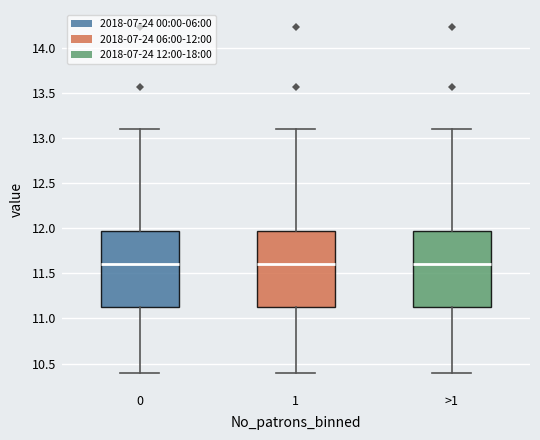

Reading left to right, transcribe this box plot: for each box, give where its median line is, the range the box spans, and where its two whiskers end, as read against the y-axis. The values are not printed on the chart, so give them approximately, as read against the axis.

0: median 11.60, box 11.10 to 11.95, whiskers 10.40 to 13.10
1: median 11.60, box 11.10 to 11.95, whiskers 10.40 to 13.10
>1: median 11.60, box 11.10 to 11.95, whiskers 10.40 to 13.10